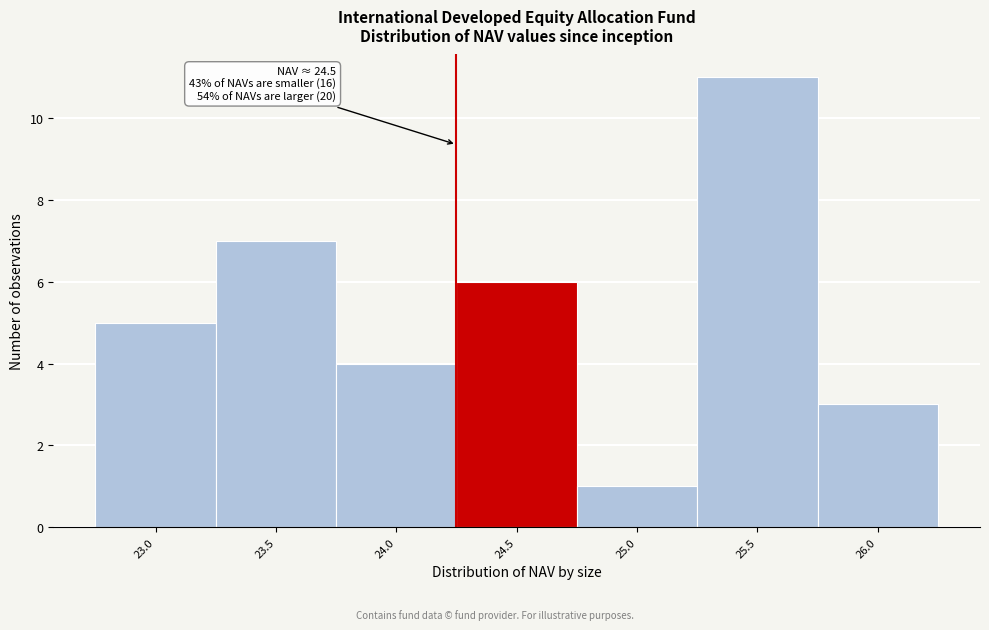

Reading left to right, what are all the values shown in this chart?

5	7	4	6	1	11	3